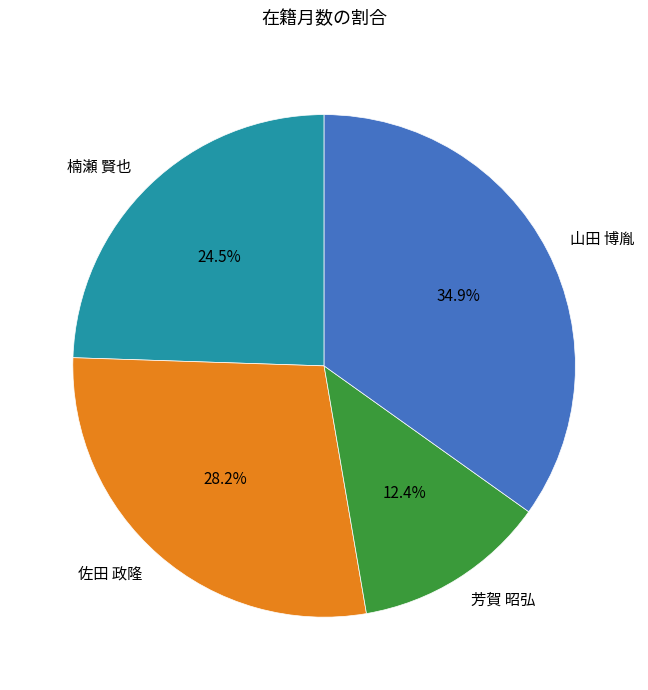

Rank the categories by value from lowest to highest.

芳賀 昭弘, 楠瀬 賢也, 佐田 政隆, 山田 博胤